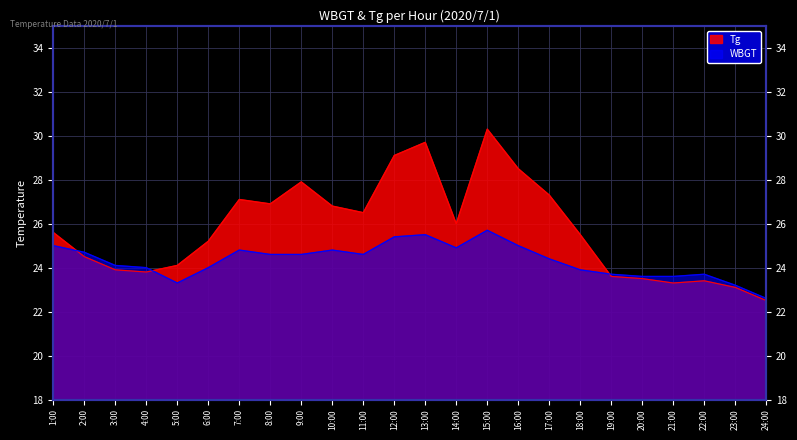

The WBGT series shows 6.6 at 4:00. True or false?

False